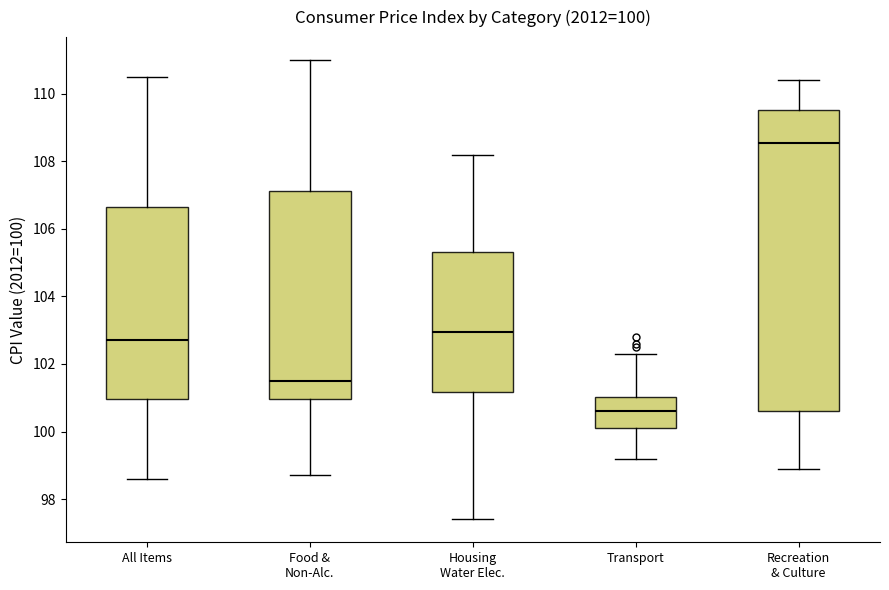

Which box's median line is the highest?

Recreation & Culture